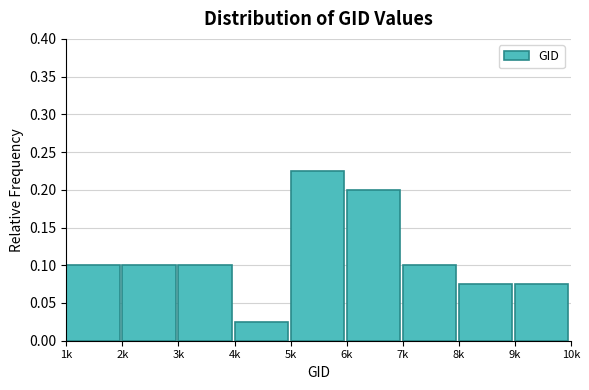

Which has a higher value, 6k or 8k?

6k